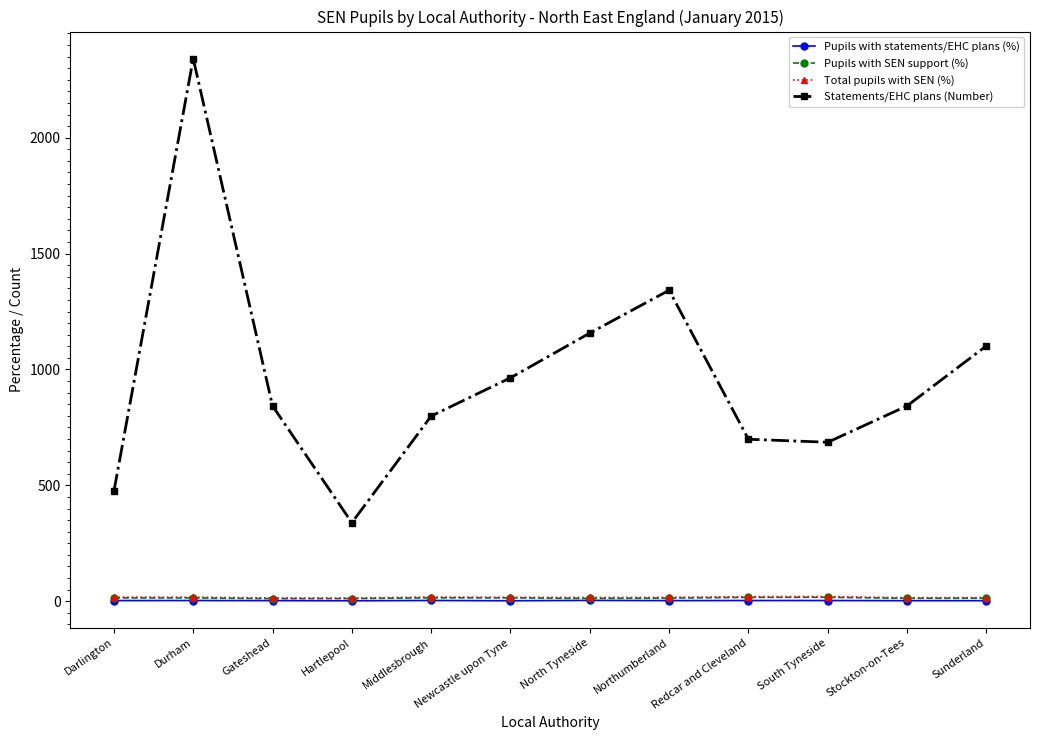

What position from the right is Middlesbrough?

8